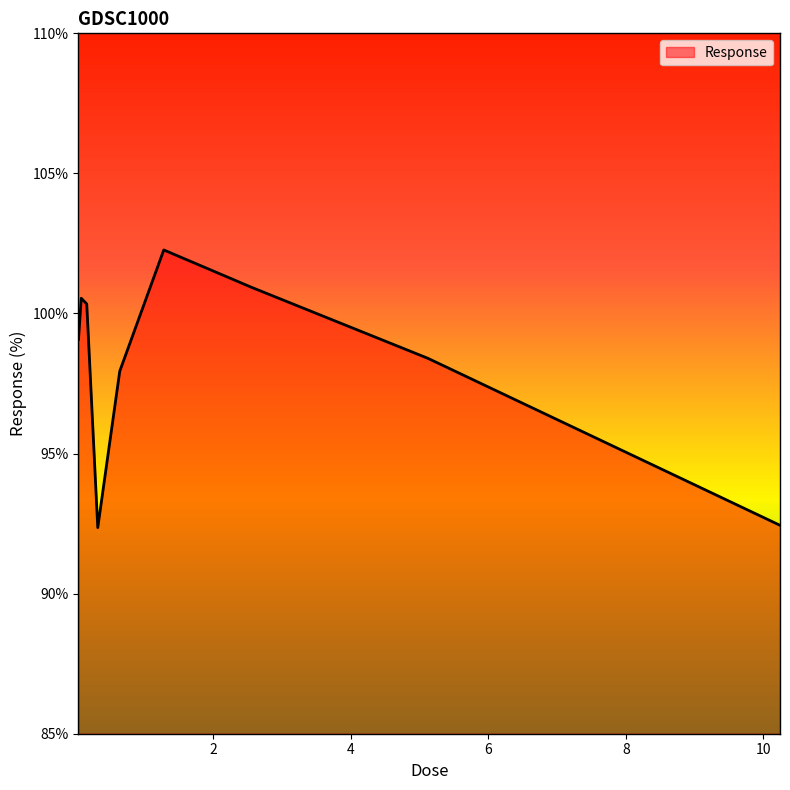

What is the maximum value shown in the chart?

102.3